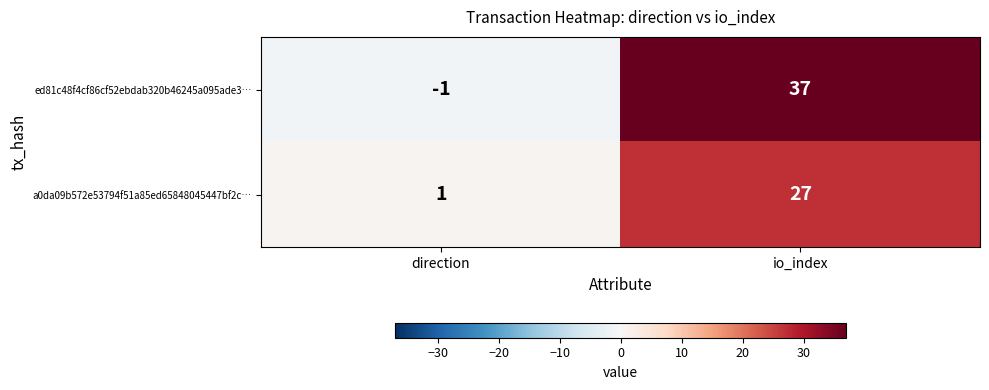

Which category has the highest value across all series?

io_index